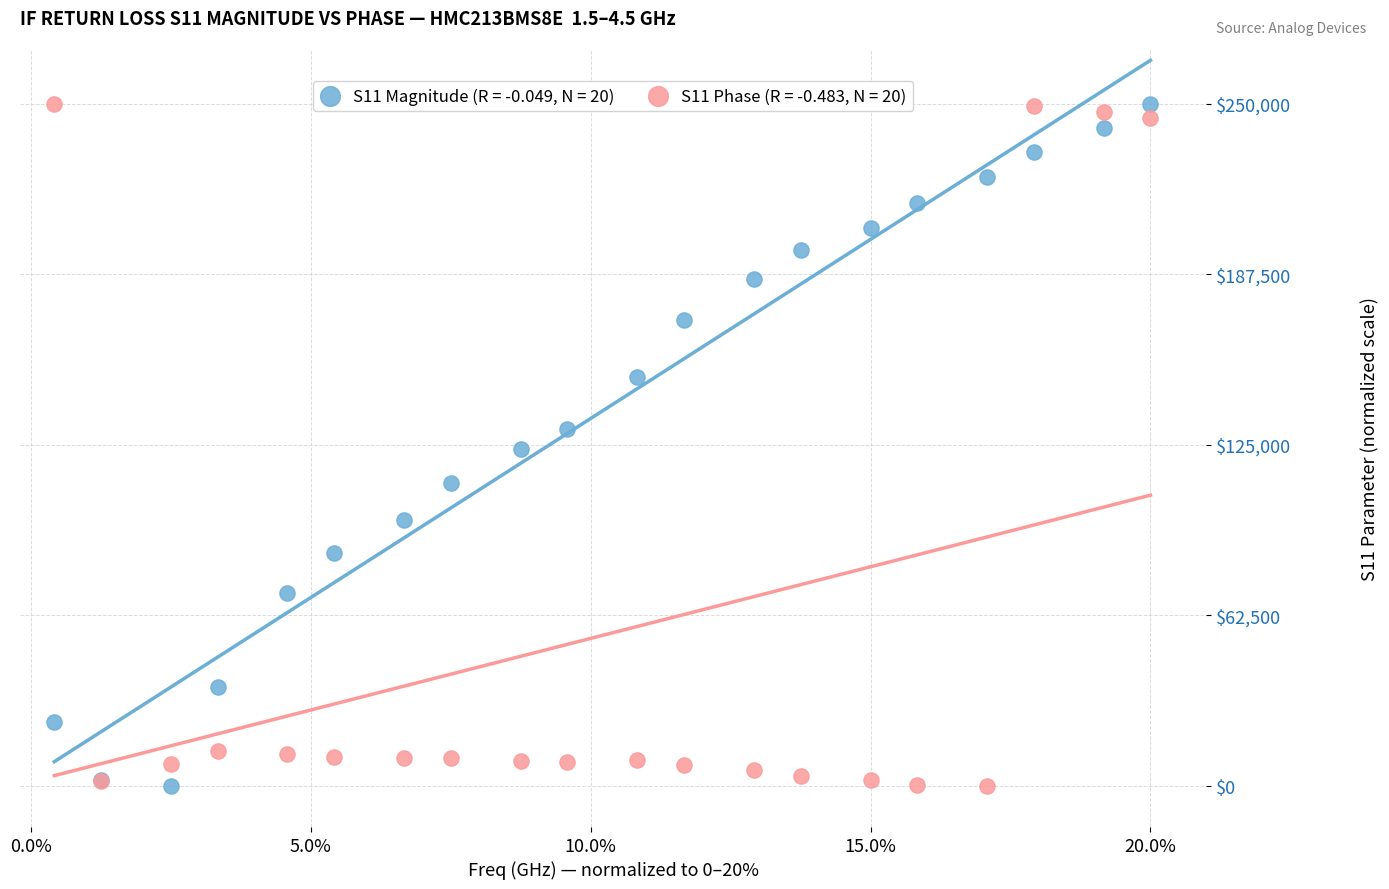

What are all the series names shown in the legend?

S11 Magnitude (R = -0.049, N = 20), S11 Phase (R = -0.483, N = 20)